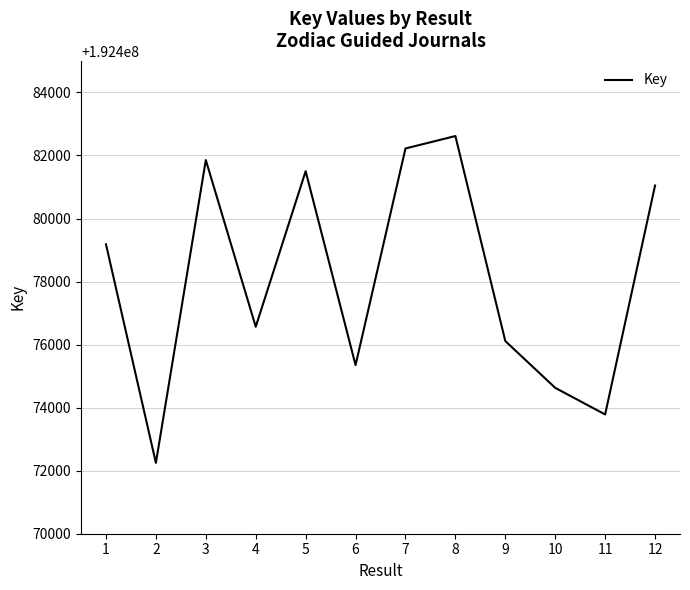

Rank the categories by value from lowest to highest.

2, 11, 10, 6, 9, 4, 1, 12, 5, 3, 7, 8